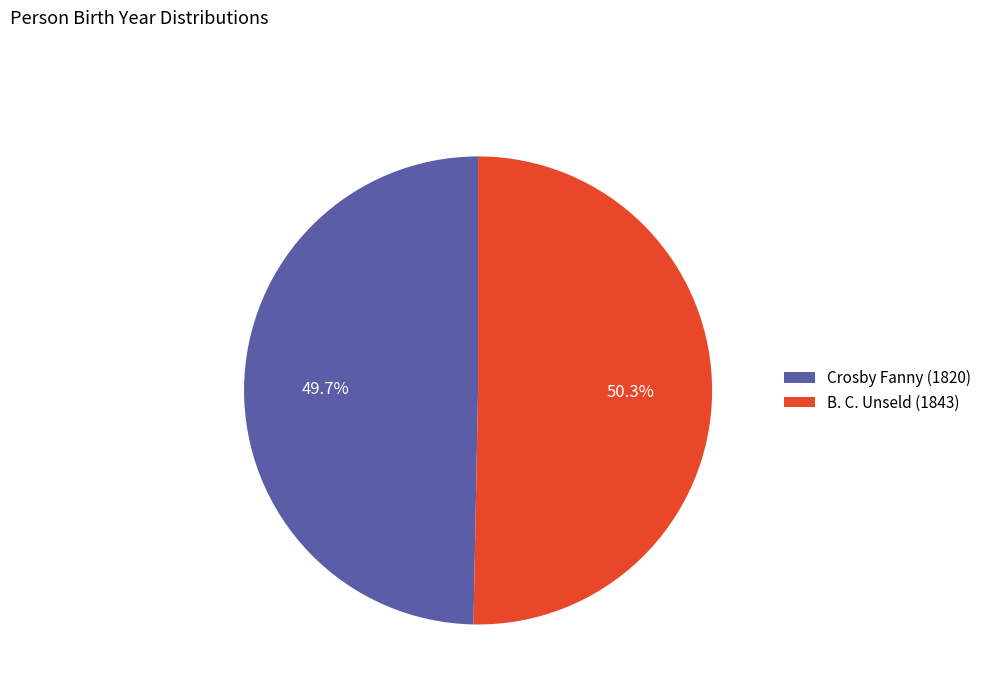

How many slices are in this pie chart?

2